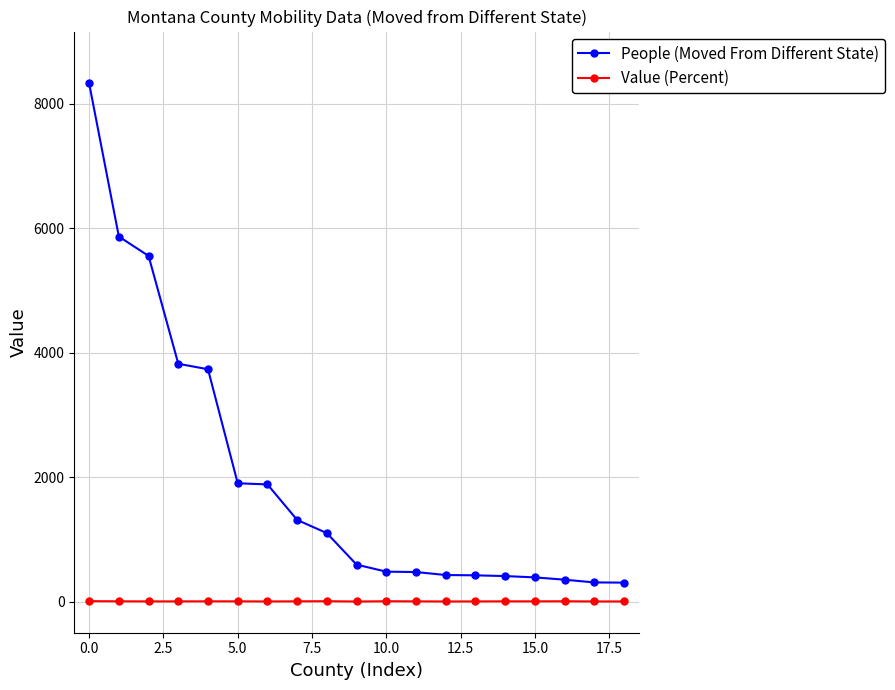

Which series has the largest range (max minus min)?

People (Moved From Different State)